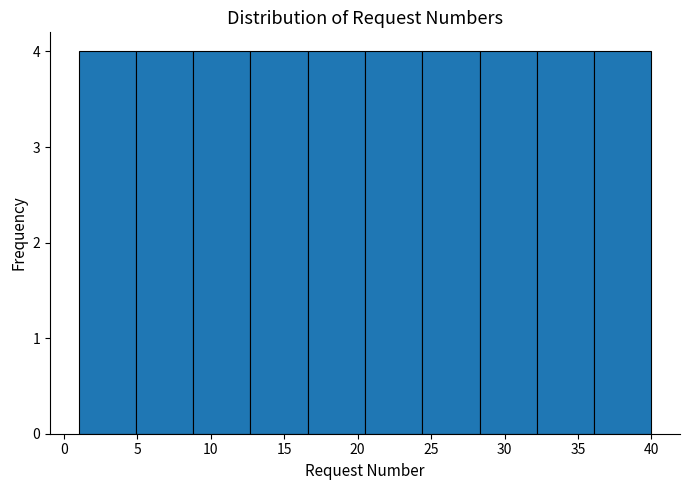

Reading left to right, list every bar in this chart as the range it spans on the x-axis followed by its height. Neither the bar edges nor the heights are printed on the chart, so give them approximately, as read against the axes.

1.0 to 4.9: 4
4.9 to 8.8: 4
8.8 to 12.7: 4
12.7 to 16.6: 4
16.6 to 20.5: 4
20.5 to 24.4: 4
24.4 to 28.3: 4
28.3 to 32.2: 4
32.2 to 36.1: 4
36.1 to 40.0: 4